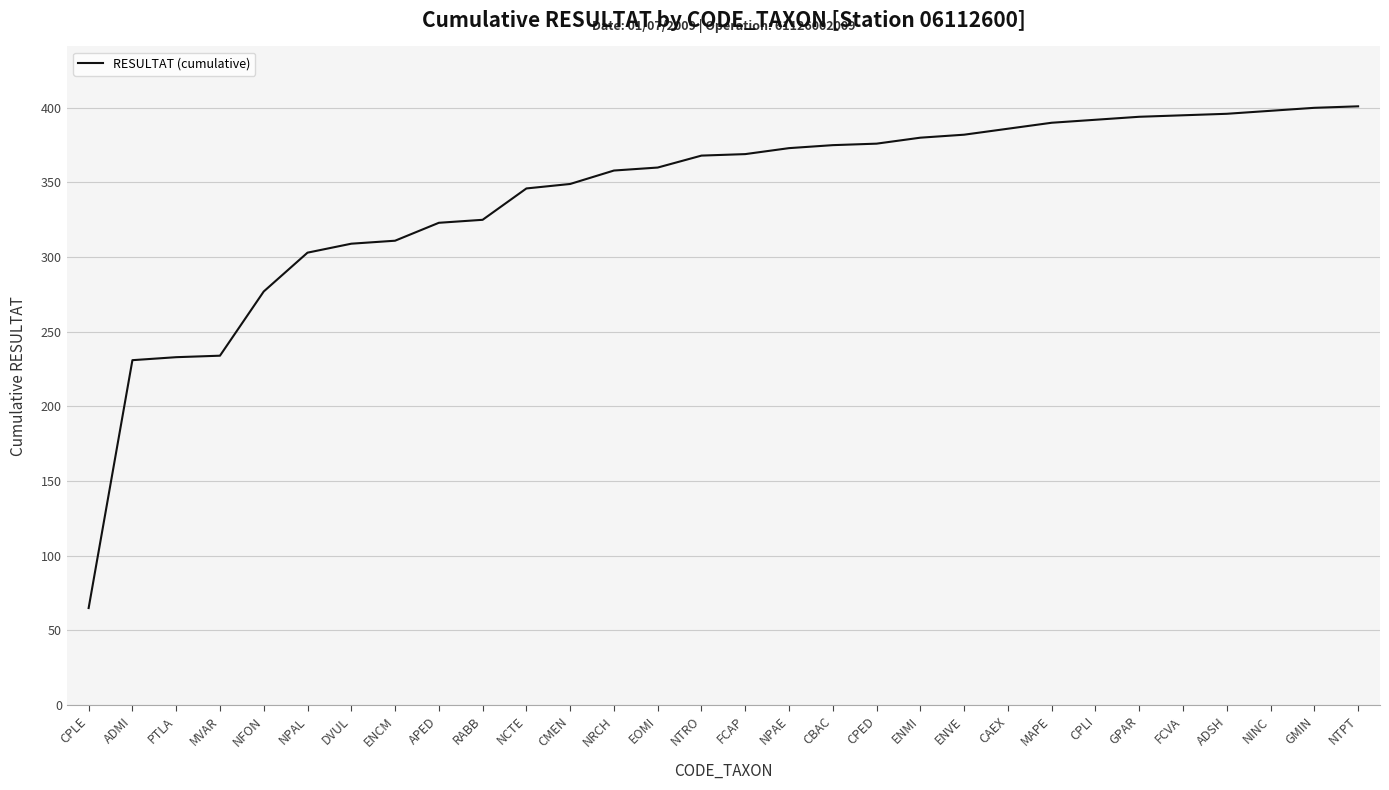

True or false: the data shows 79 at NCTE.

False